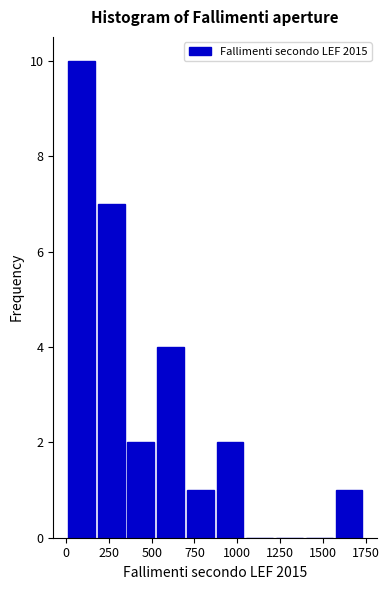

Read against the x-axis, roughly where is the centre of the tallest bar?

100